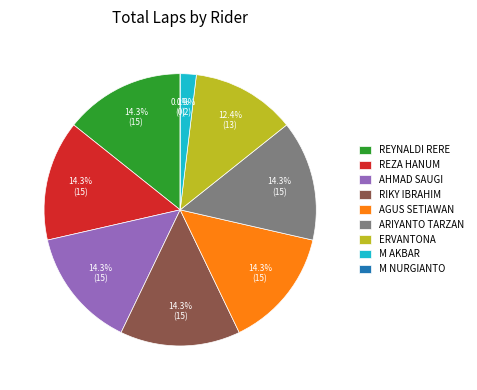

Which category has the smallest portion of the pie?

M NURGIANTO